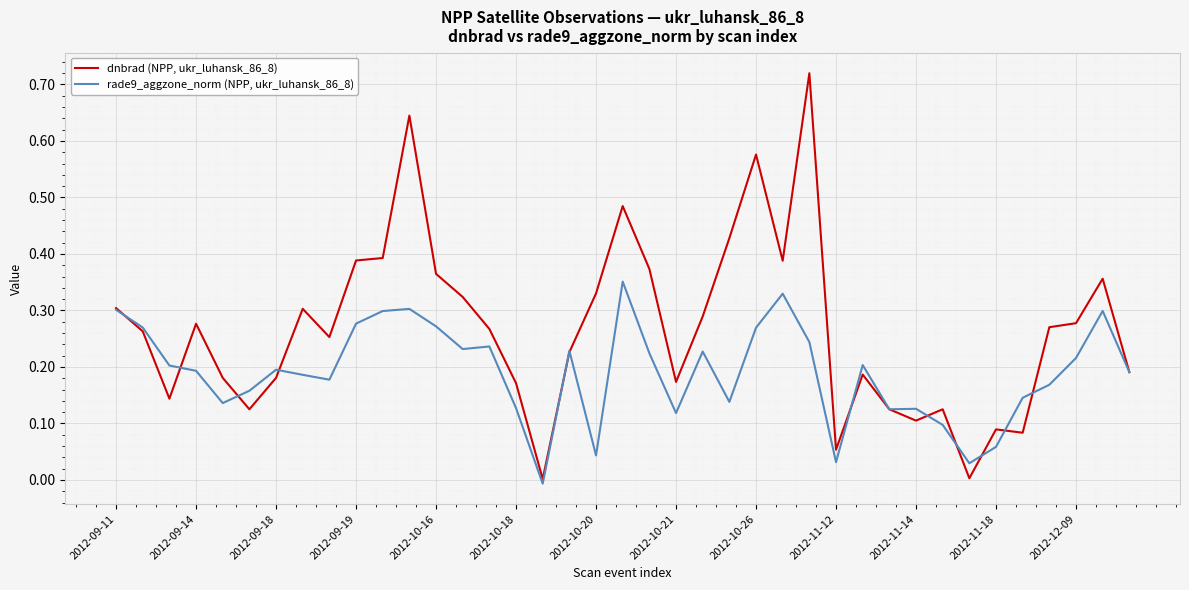

Which series has the widest spread of values?

dnbrad (NPP, ukr_luhansk_86_8)